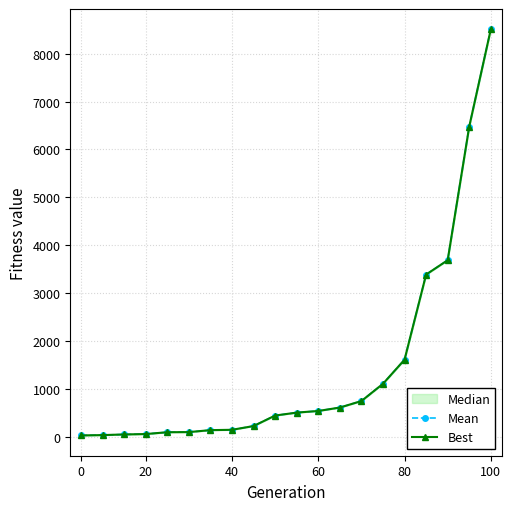

What is the minimum value for Best?

23.2